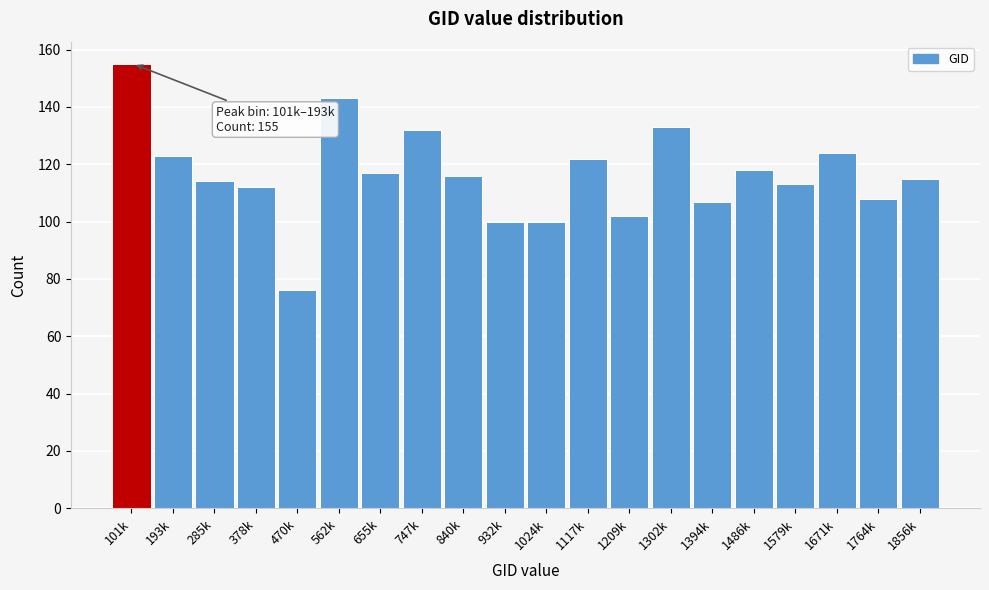

Reading left to right, what are all the values shown in this chart?

155	123	114	112	76	143	117	132	116	100	100	122	102	133	107	118	113	124	108	115